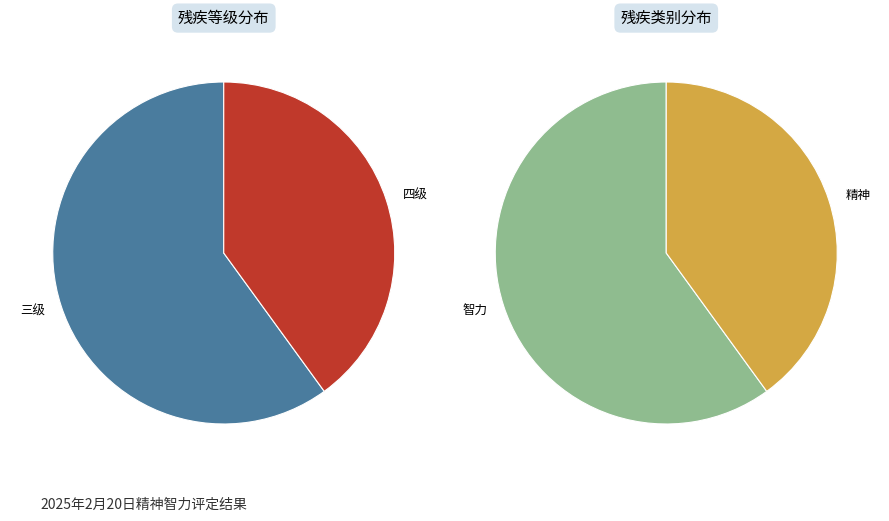

True or false: 四级 accounts for 40% of the total.

True